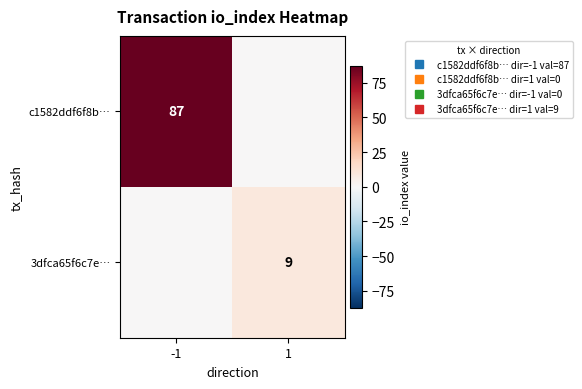

Rank the series at 1 from lowest to highest value.

c1582ddf6f8b…, 3dfca65f6c7e…